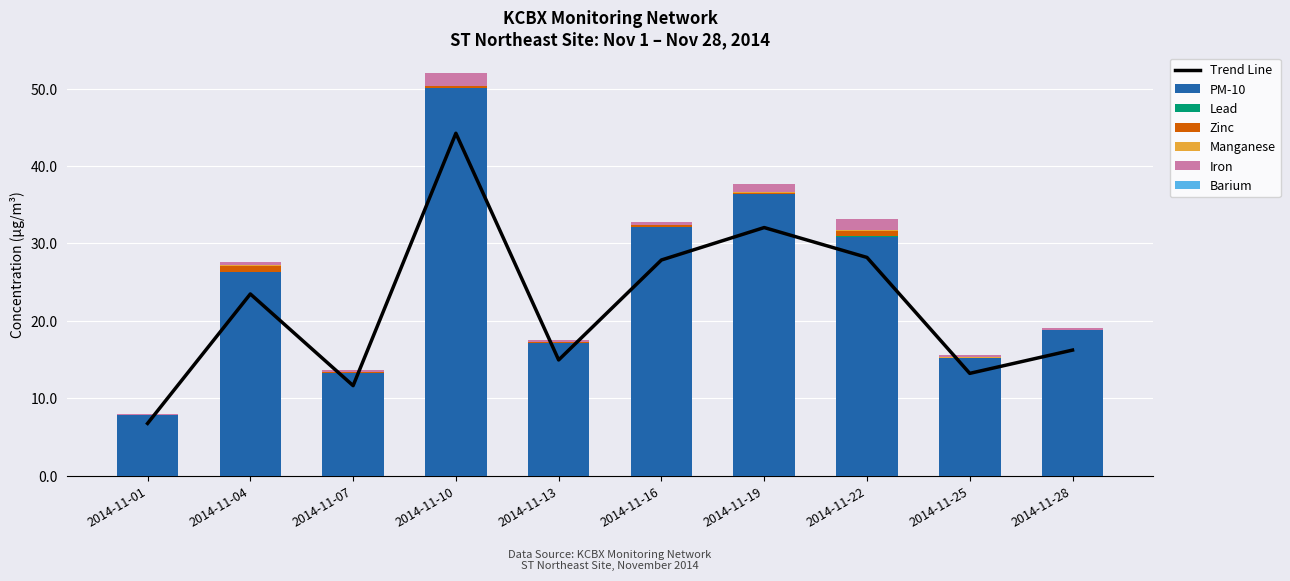

At how many categories does at least one series exceed 13?

9